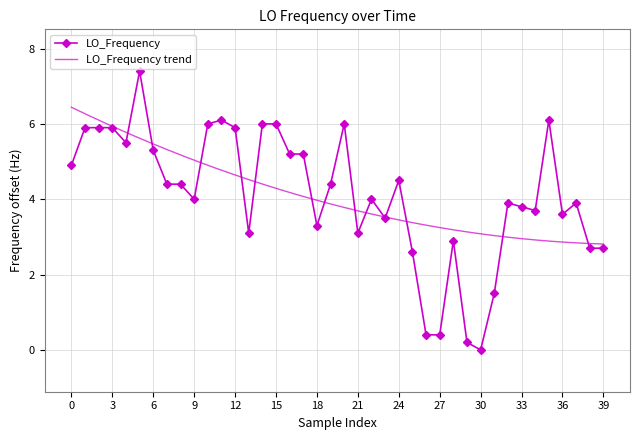

True or false: LO_Frequency has more than 0 interior local peaks.

True